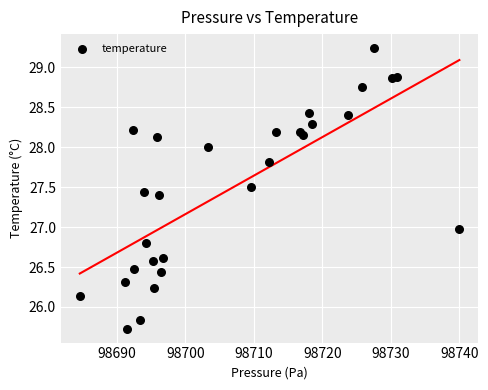

What is the range of X values (max minus min)?

55.4